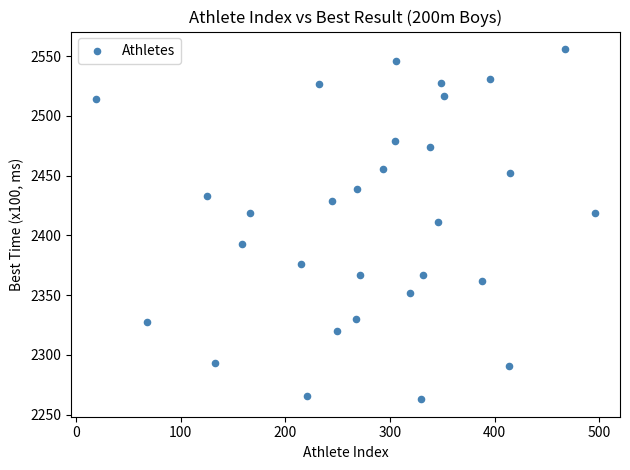

What is the range of X values (max minus min)?

477